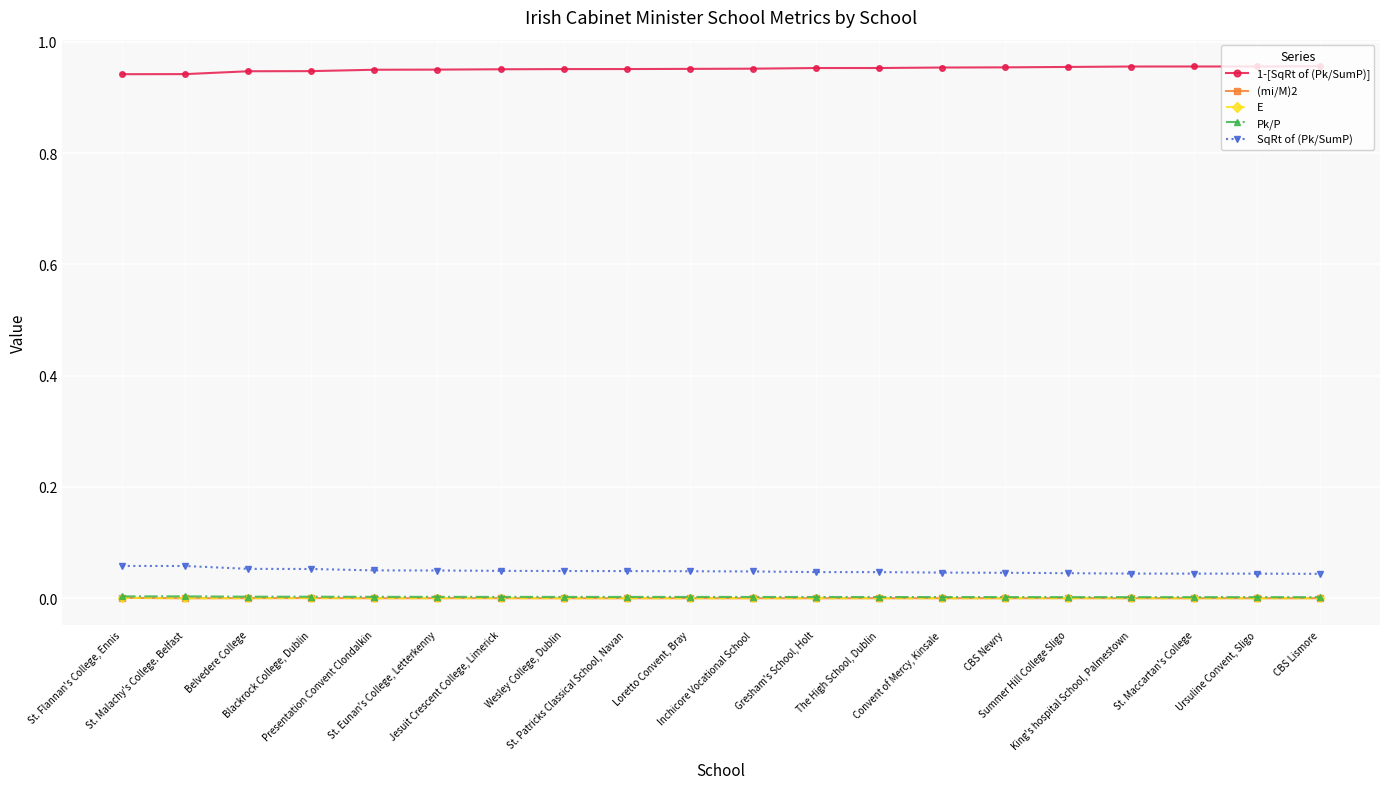

True or false: Pk/P and (mi/M)2 intersect in this chart.

False